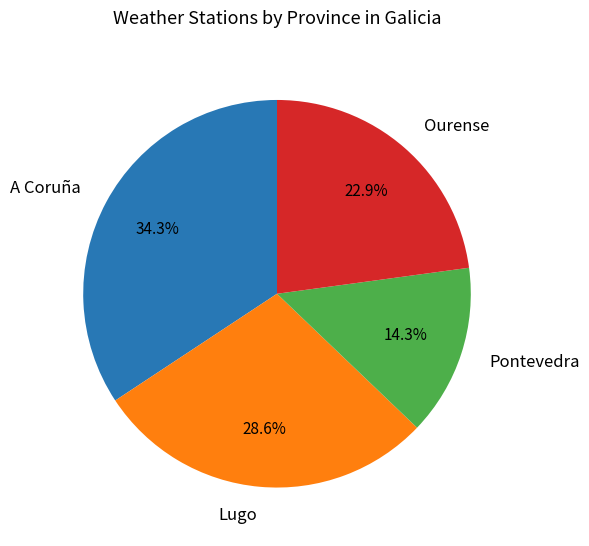

Which slice is the largest?

A Coruña